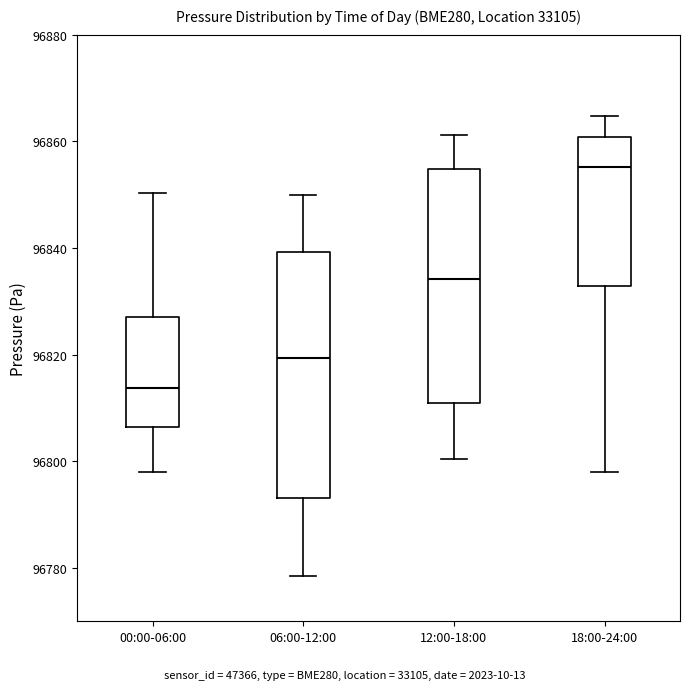

Comparing the boxes themselves (not the whiskers), which one is the tallest?

06:00-12:00